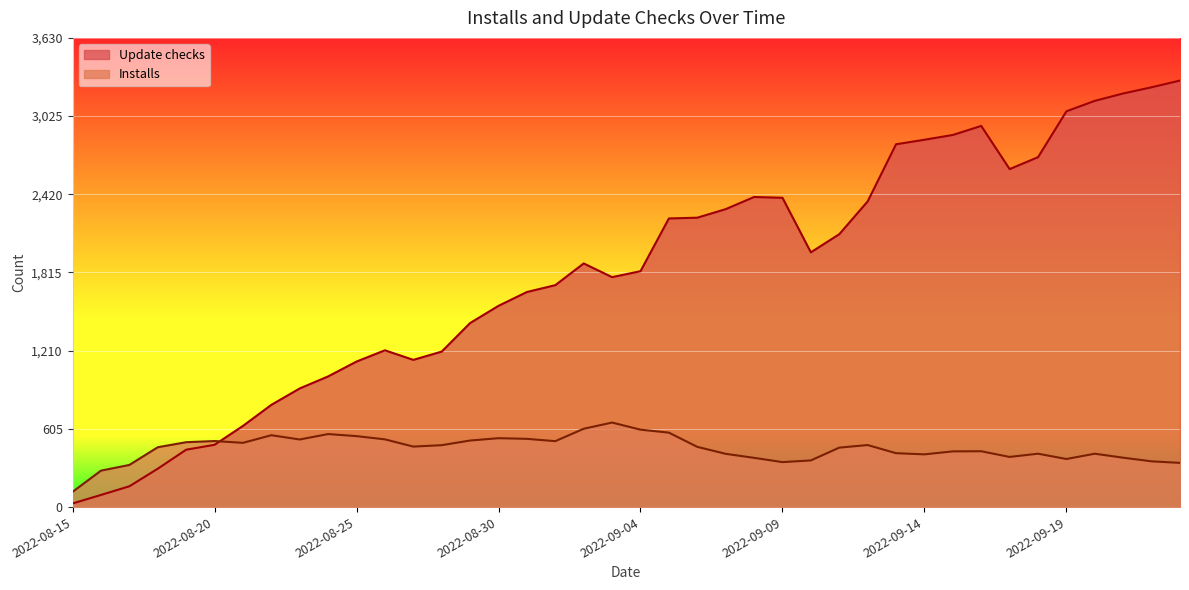

What is the total value across all series at 2022-09-19?

3434